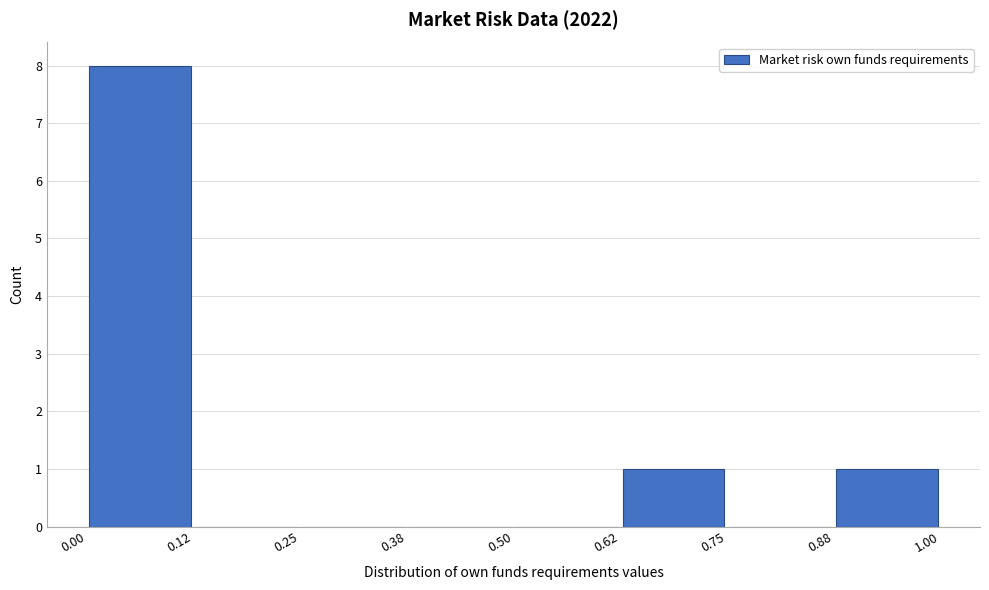

Reading left to right, transcribe this chart: for each bar, give the range it covers on the x-axis and its height. The values are not printed on the chart, so give them approximately, as read against the axis.

0.00 to 0.12: 8
0.12 to 0.25: 0
0.25 to 0.38: 0
0.38 to 0.50: 0
0.50 to 0.62: 0
0.62 to 0.75: 1
0.75 to 0.88: 0
0.88 to 1.00: 1